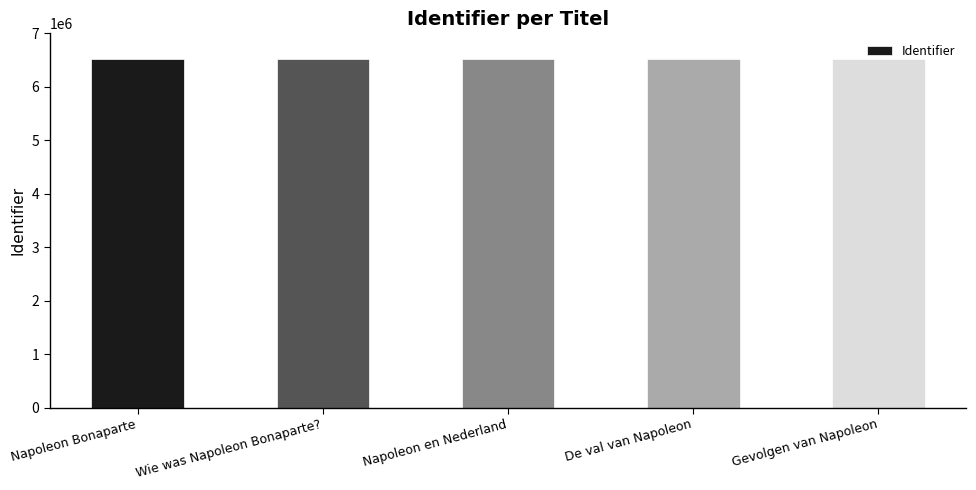

Is it true that the value at De val van Napoleon is 6526651?

True